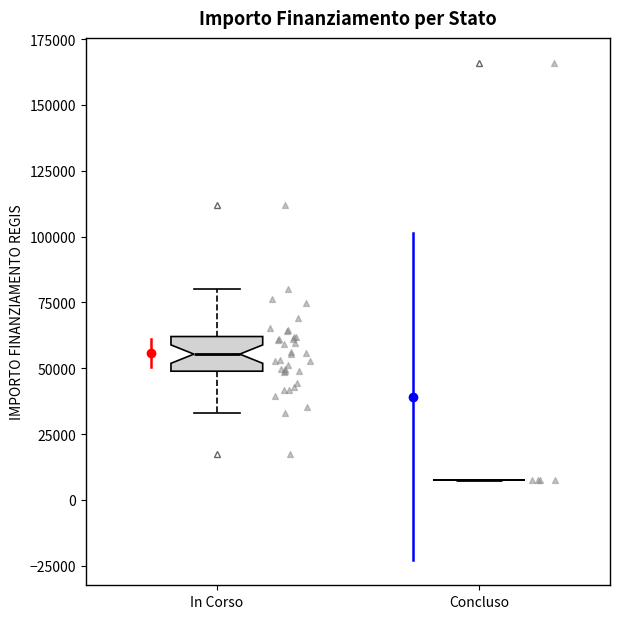

Reading left to right, transcribe this box plot: for each box, give where its median line is, the range the box spans, and where its two whiskers end, as read against the y-axis. The values are not printed on the chart, so give them approximately, as read against the axis.

In Corso: median 55000, box 50000 to 60000, whiskers 35000 to 80000
Concluso: box collapsed to a line at 10000, whiskers 10000 to 10000